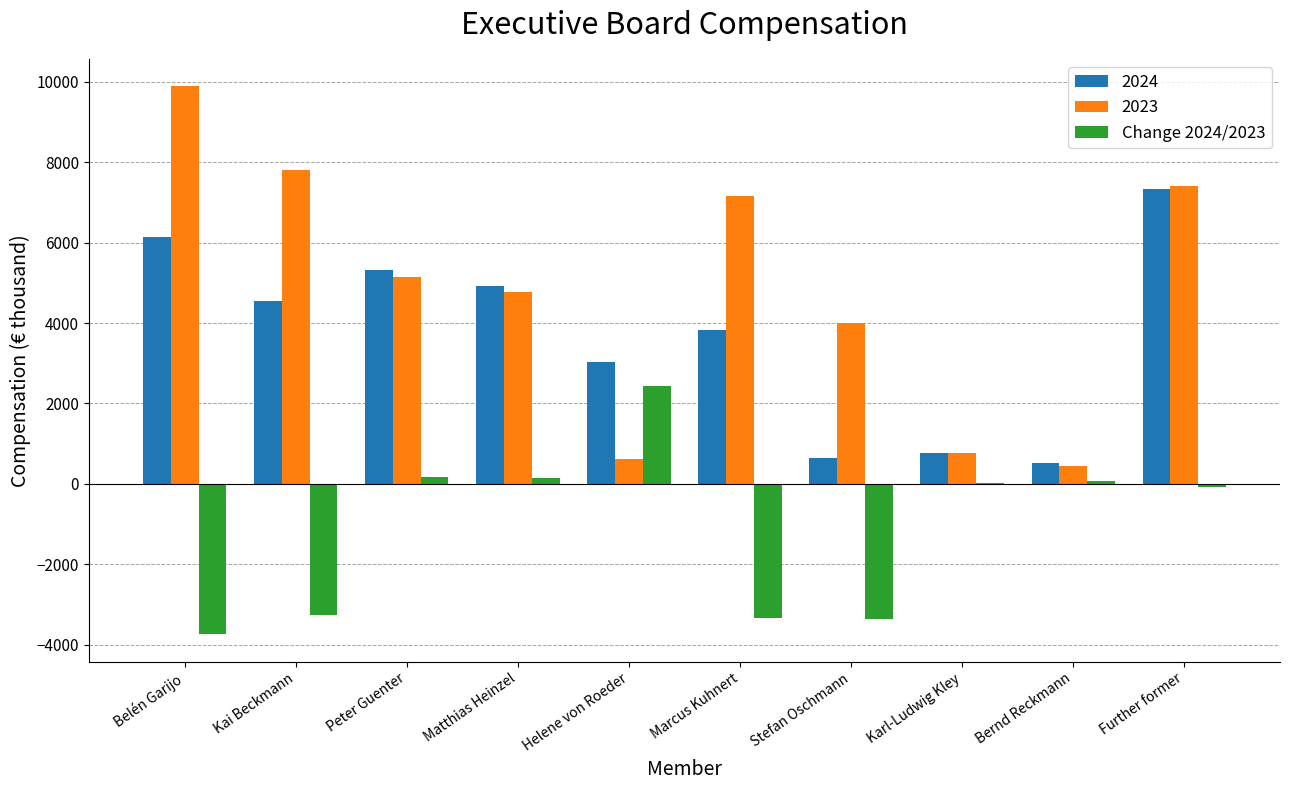

Are the bars grouped side by side (vs. stacked)?

Yes